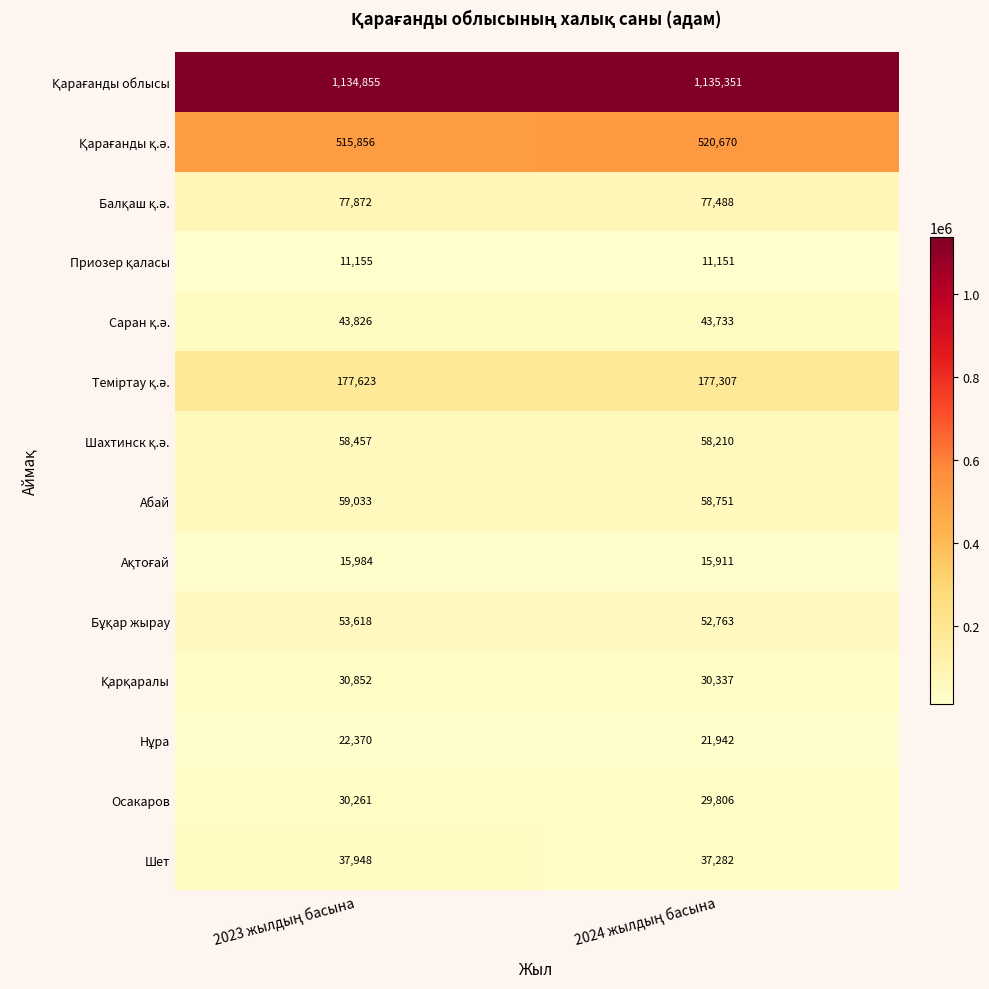

What is the smallest value displayed?

11151